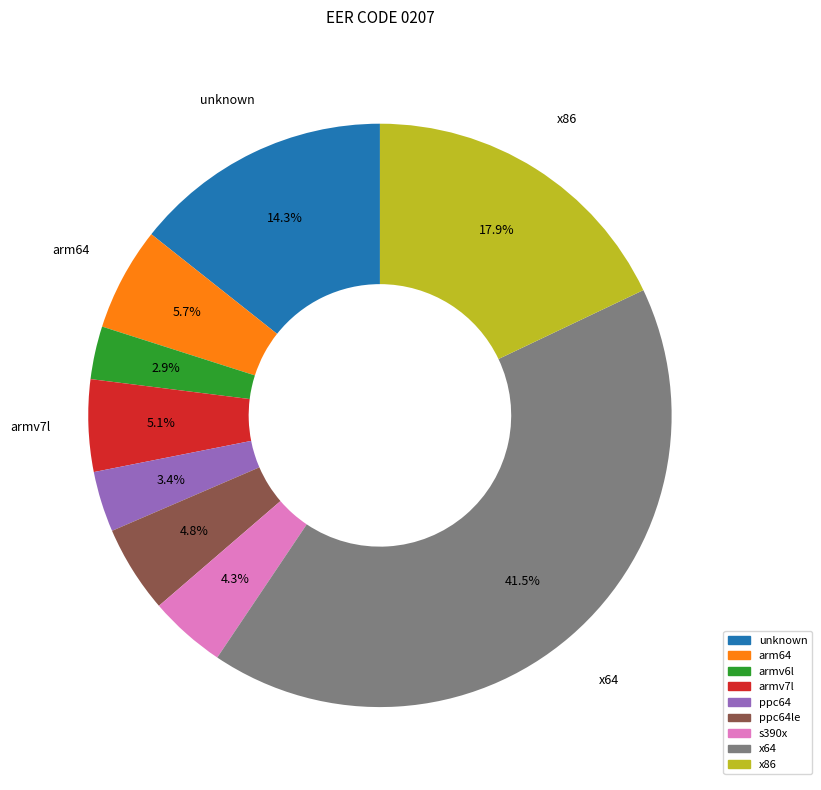

To the nearest percent, what is the average slice percentage?

11%